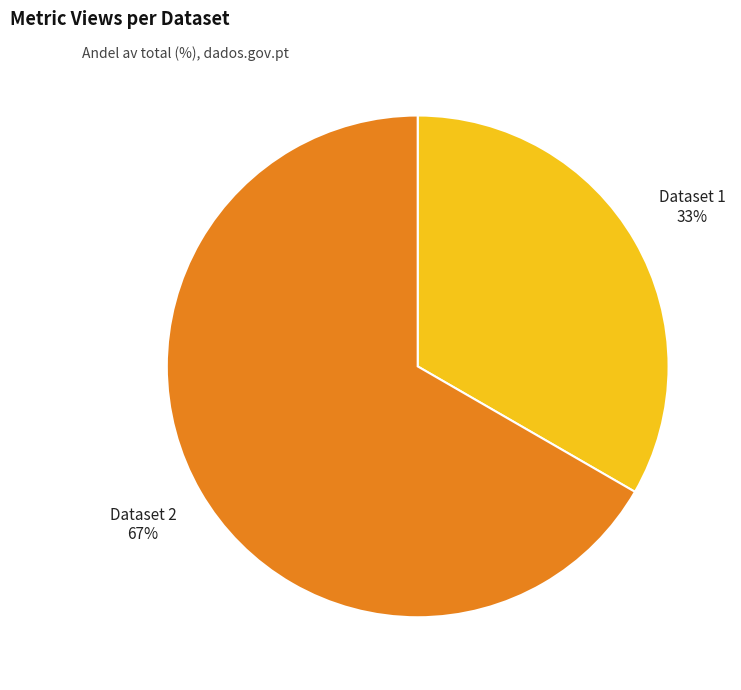

How many segments does this pie chart have?

2